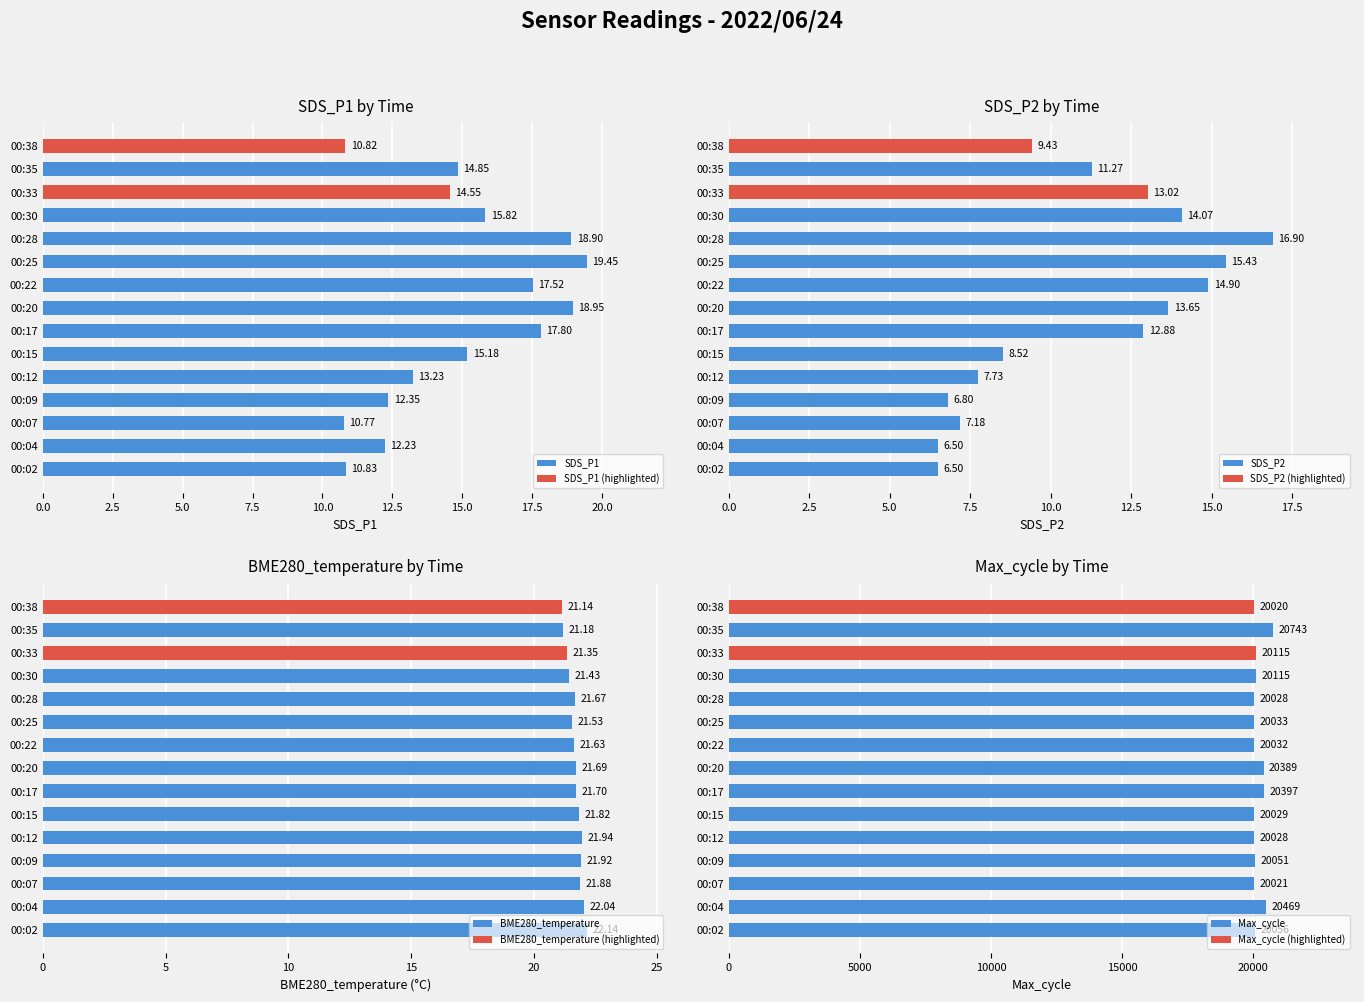

Is it true that SDS_P1 equals 24.8 at 00:33?

False